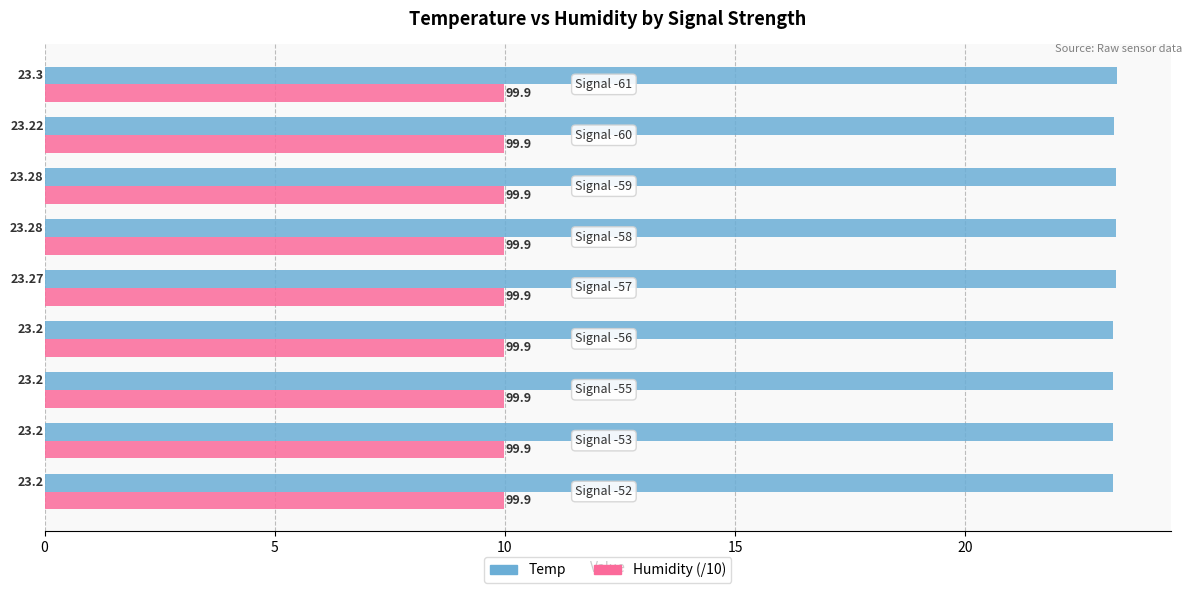

Which series has the largest range (max minus min)?

Temp